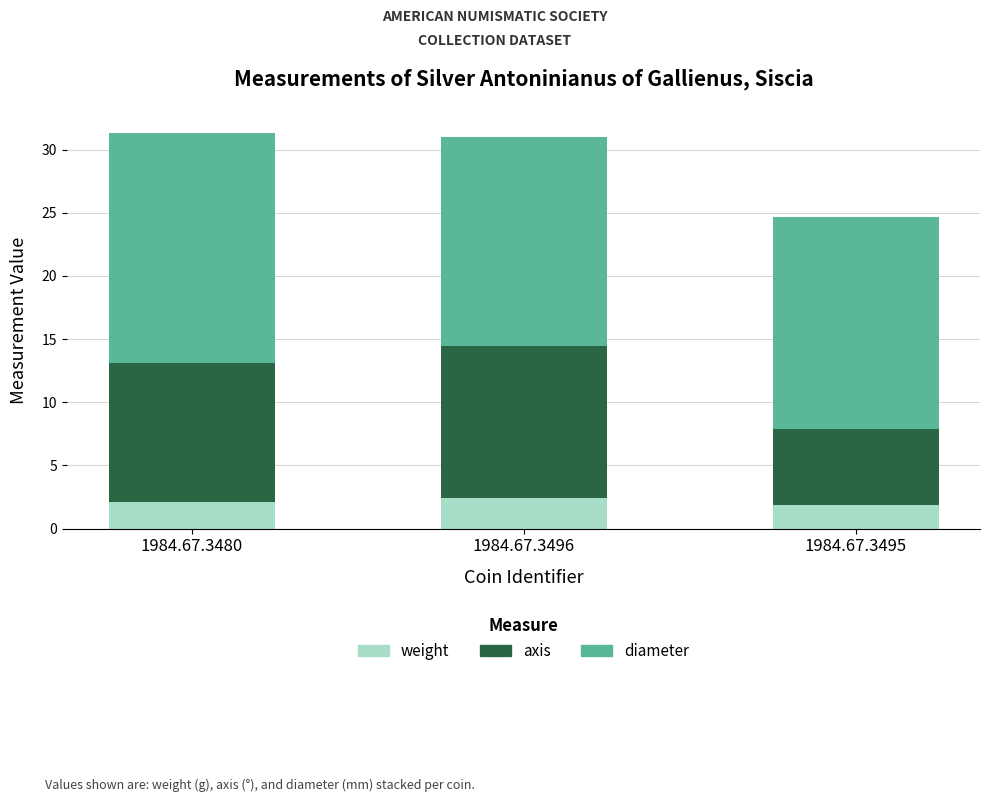

What is the total value across all series at 1984.67.3496?

31.0